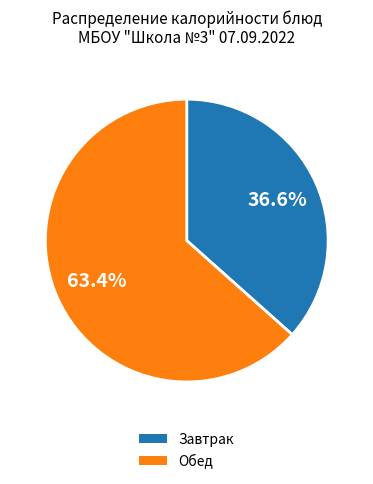

Is there a majority slice in this chart?

Yes